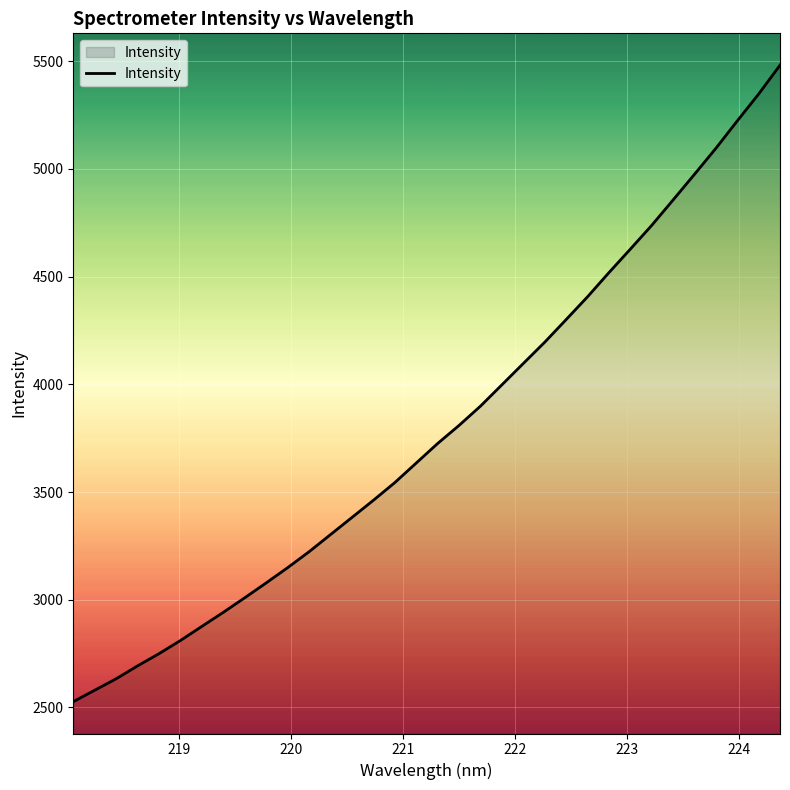

What is the greatest value displayed?

5482.1